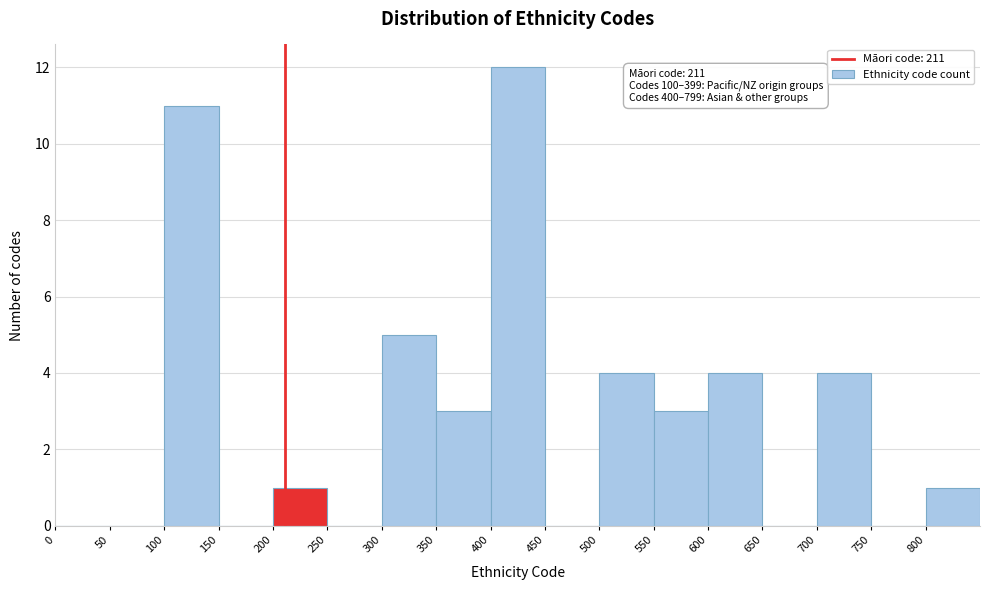

Which range on the x-axis has the tallest bar?

400 to 450